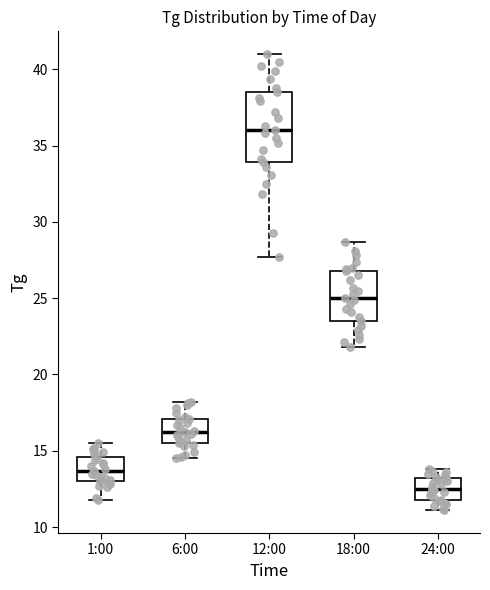

Reading left to right, read every box against the y-axis: the position of its median line, the range the box covers, and the ends of its whiskers. The values are not printed on the chart, so give them approximately, as read against the axis.

1:00: median 13.5, box 13.0 to 14.5, whiskers 12.0 to 15.5
6:00: median 16.0, box 15.5 to 17.0, whiskers 14.5 to 18.0
12:00: median 36.0, box 34.0 to 38.5, whiskers 27.5 to 41.0
18:00: median 25.0, box 23.5 to 27.0, whiskers 22.0 to 28.5
24:00: median 12.5, box 12.0 to 13.0, whiskers 11.0 to 14.0